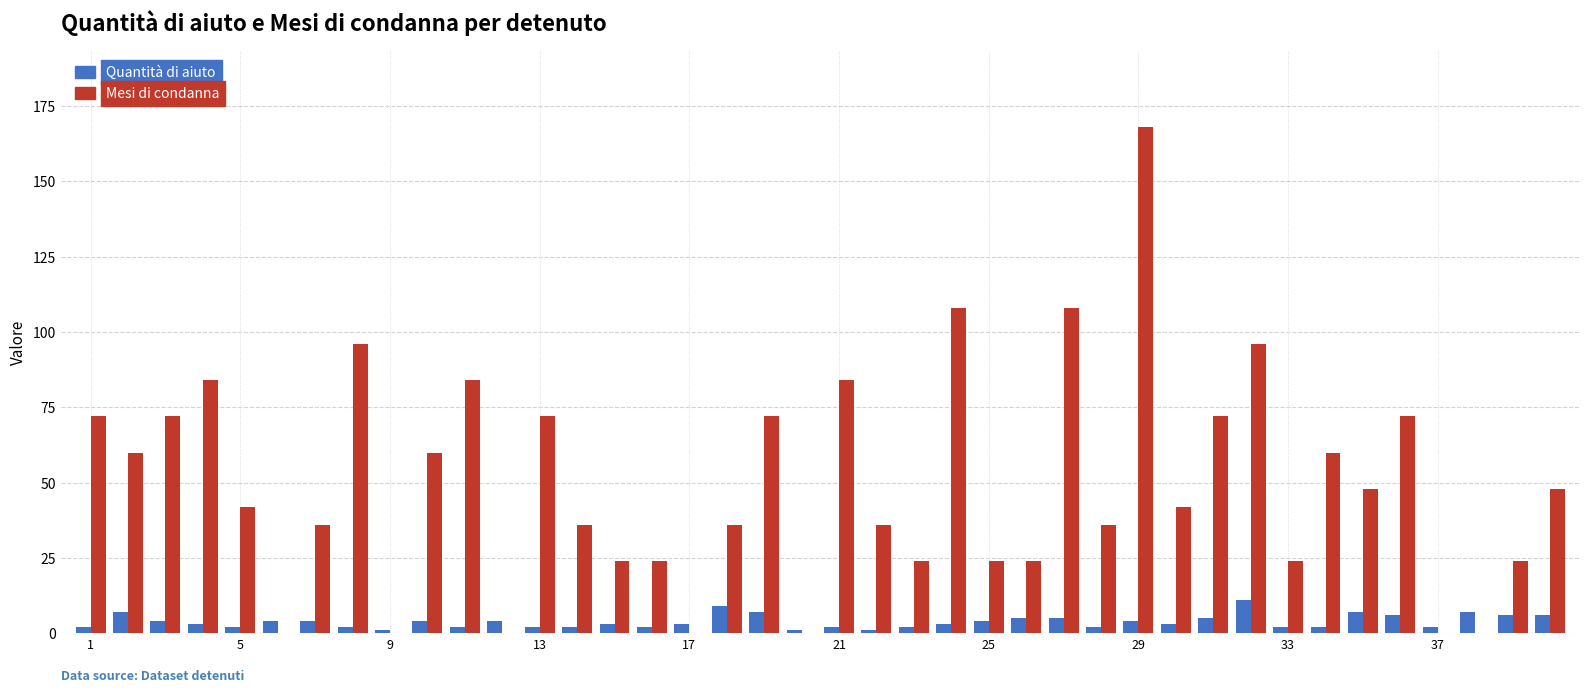

What is the greatest value displayed?

168